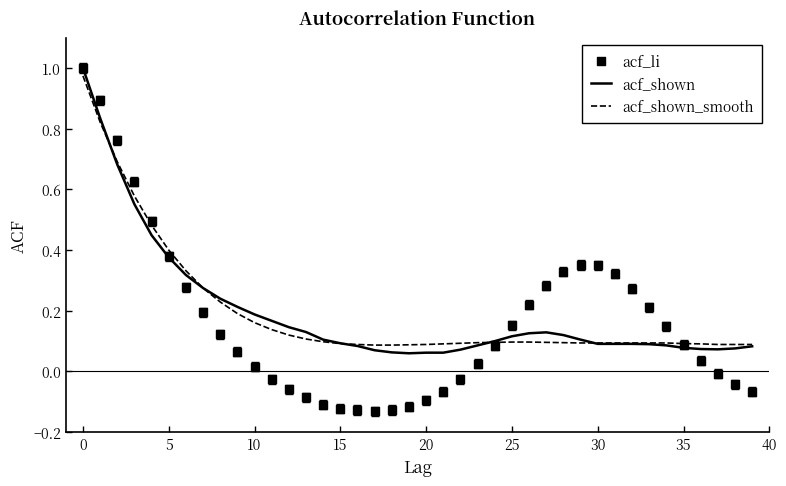

Which series has the widest spread of Y values?

acf_li